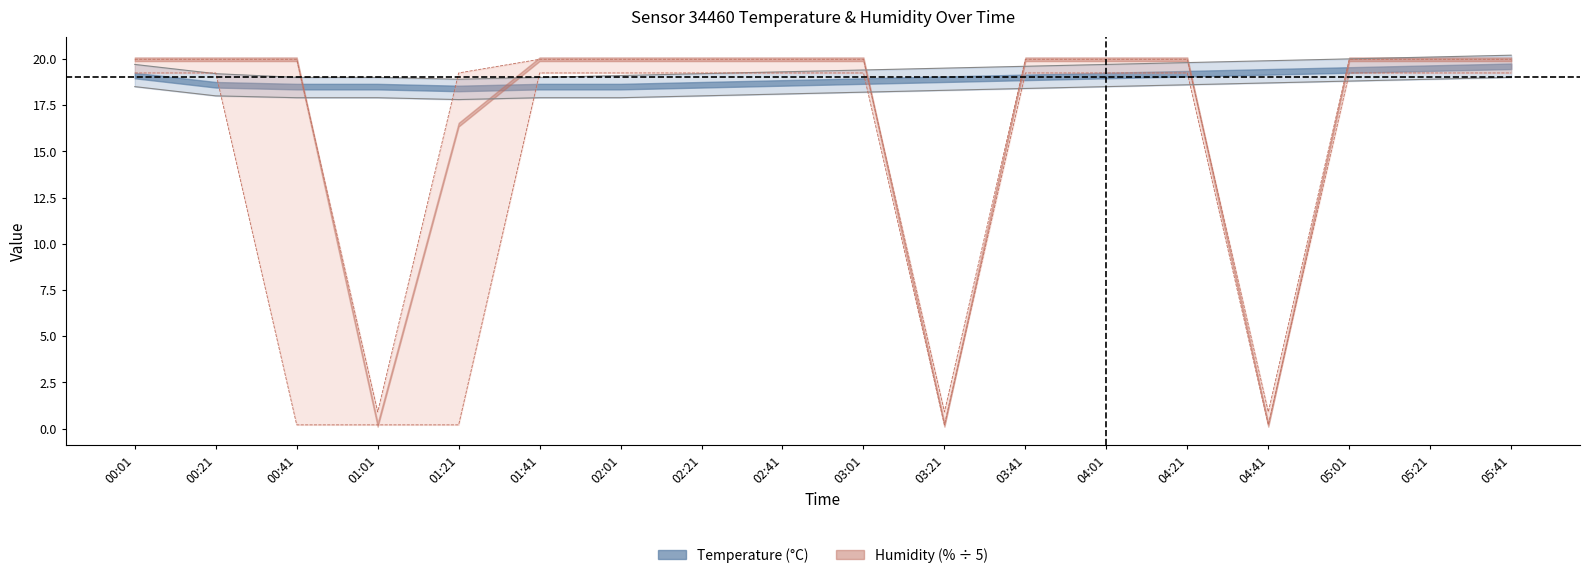

At which label is hum_lower closest to 9?

00:41